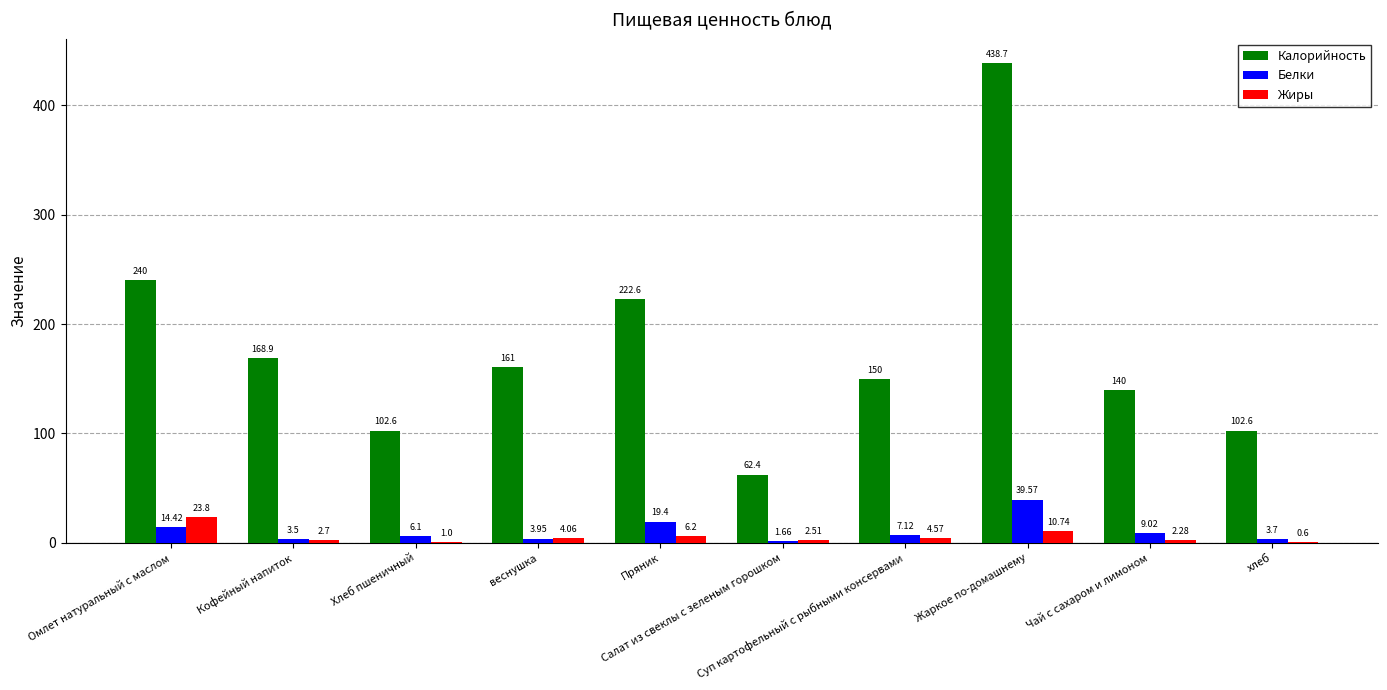

Which series has the largest total across all categories?

Калорийность